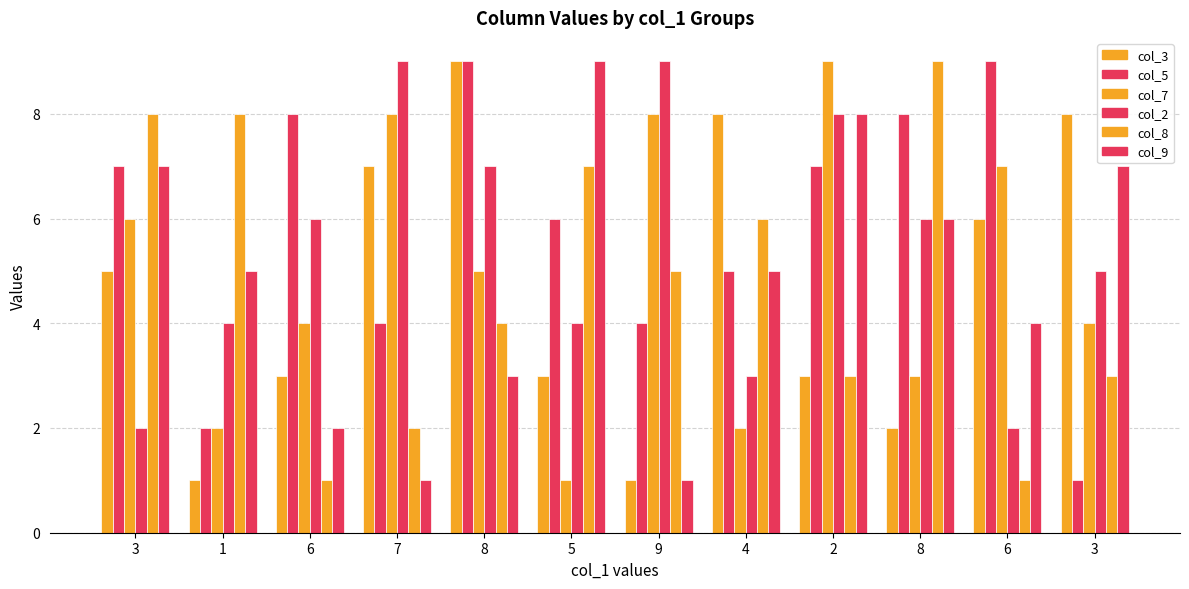

Count the number of data series in this chart.

6